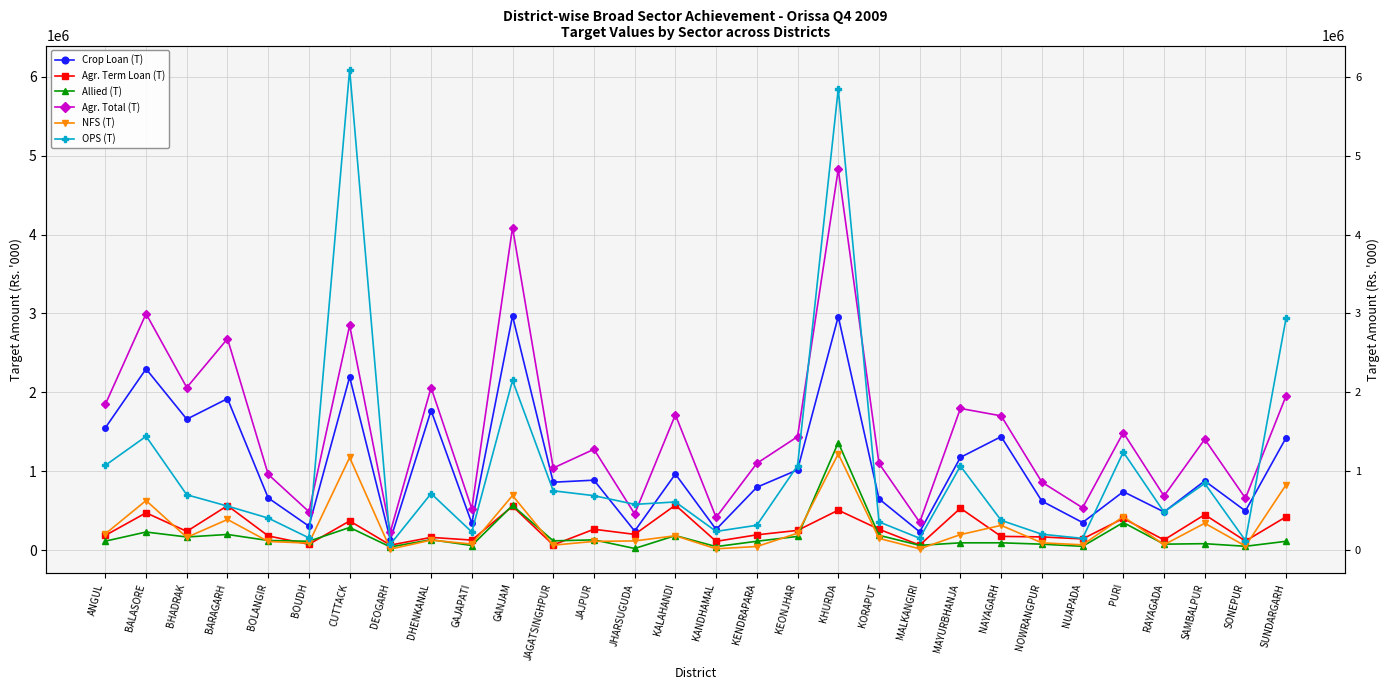

True or false: Agr. Total (T) and Crop Loan (T) intersect in this chart.

False